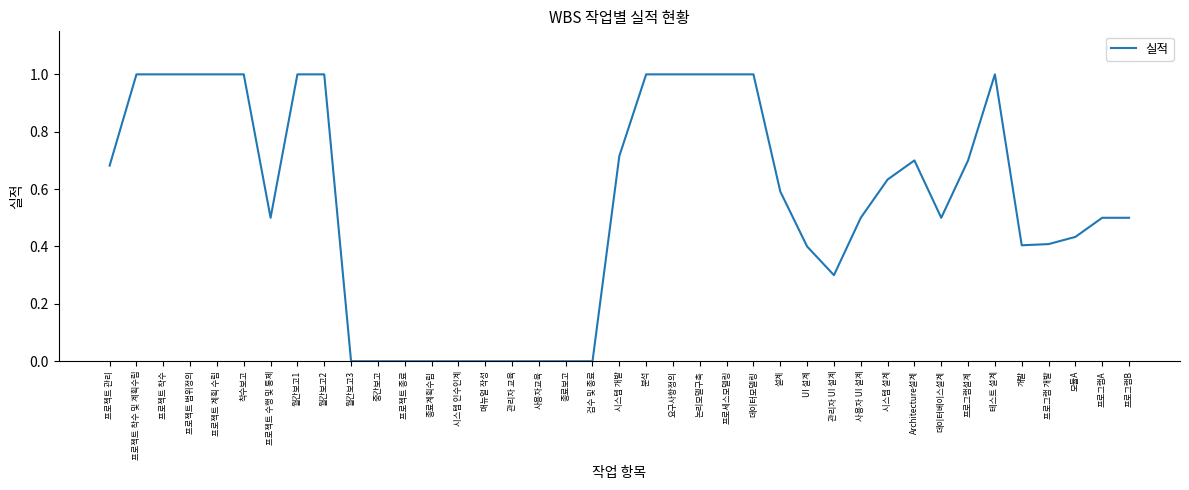

What is the maximum value shown in the chart?

1.0